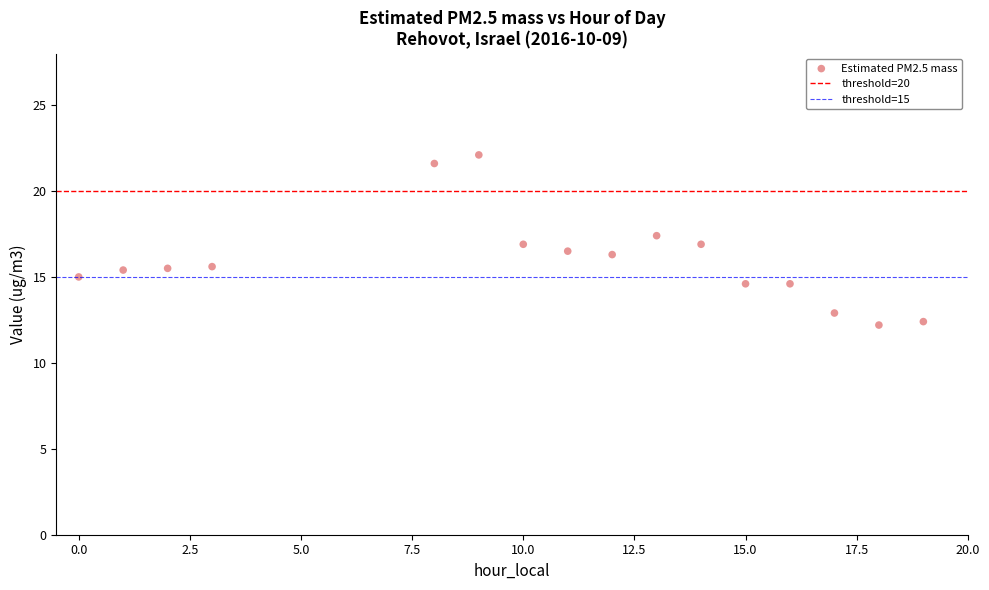

What is the range of X values (max minus min)?

19.0